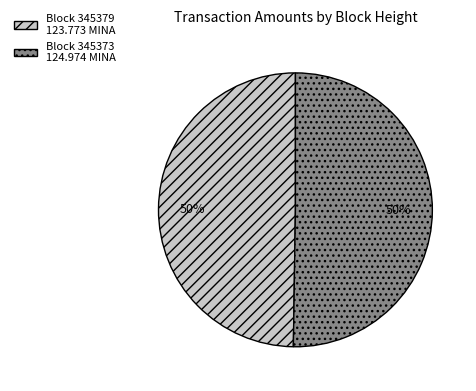

Is the sum of Block 345373 124.974 MINA and Block 345379 123.773 MINA greater than half?

Yes